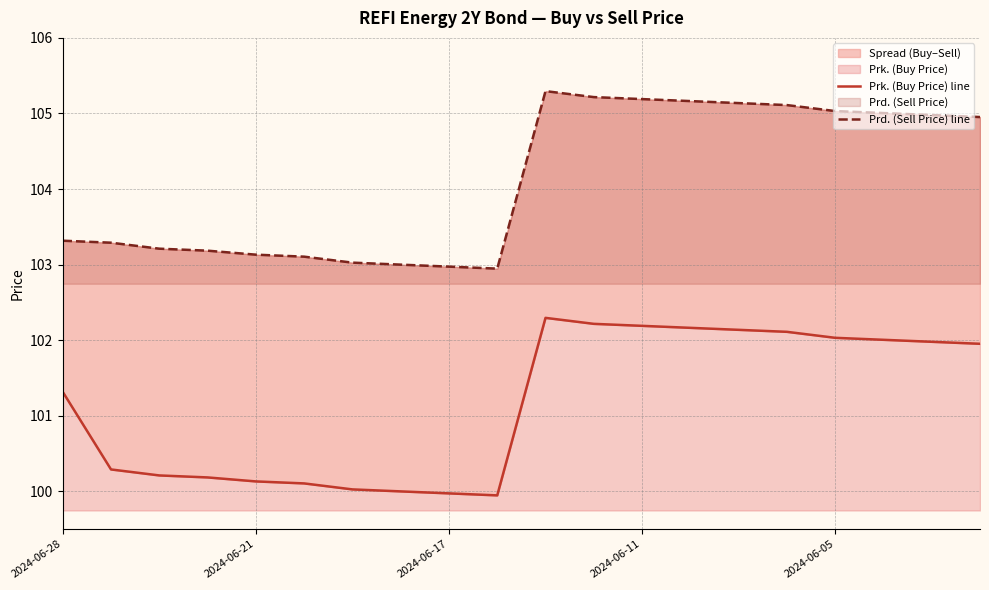

At which category is the sum across all series the highest?

10